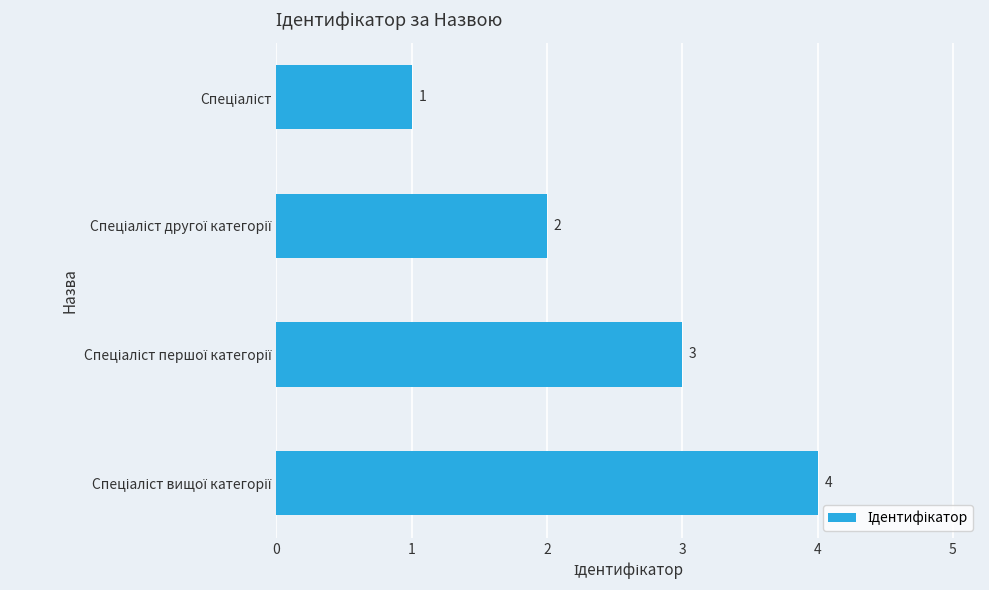

How many values are below 3?

2